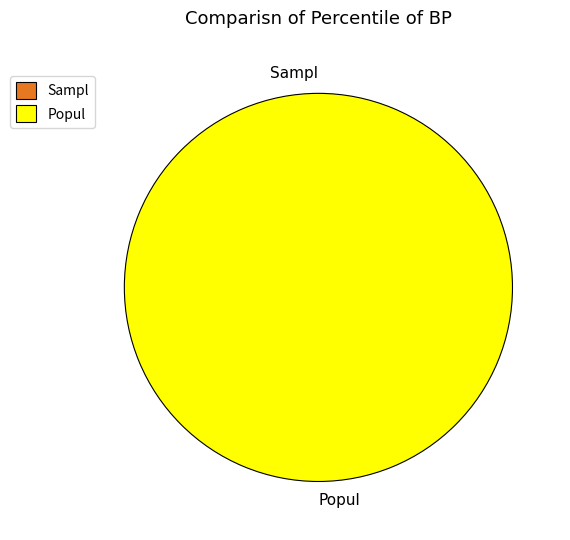

Combined, do tx_hash_0 and tx_hash_1 account for over 50%?

Yes